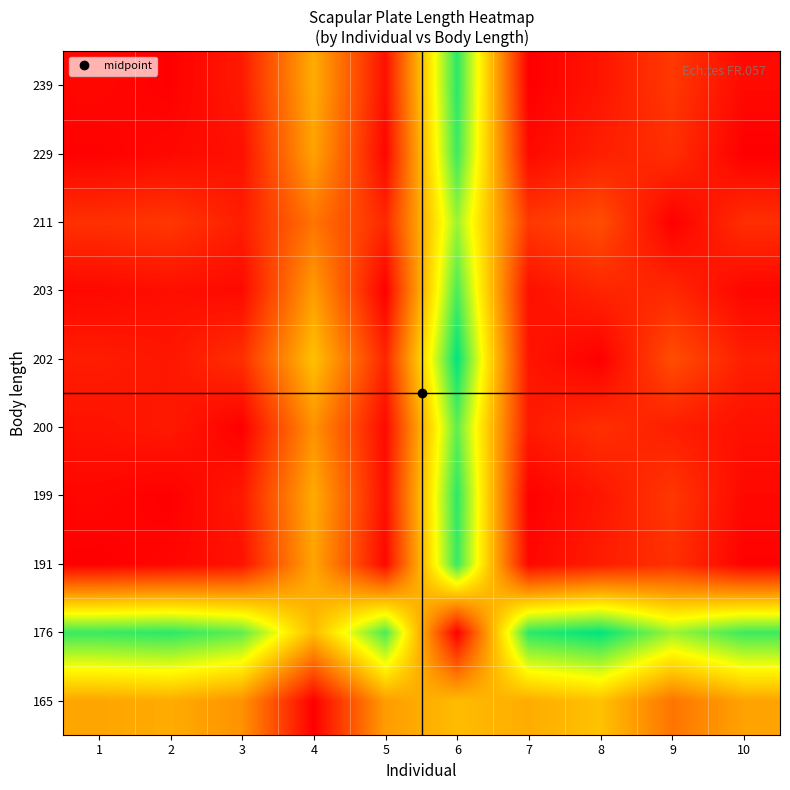

Reading right to left, what are all the values shown in this chart?

165: 10=0.0	9=0.0	8=0.0	7=0.0	6=0.0	5=0.0	4=0.0	3=0.0	2=0.0	1=0.0
176: 10=0.0	9=0.0	8=0.0	7=0.0	6=0.0	5=0.0	4=0.0	3=0.0	2=0.0	1=0.0
191: 10=0.0	9=0.0	8=0.0	7=0.0	6=0.0	5=0.0	4=0.0	3=0.0	2=0.0	1=0.0
199: 10=0.0	9=0.0	8=0.0	7=0.0	6=0.0	5=0.0	4=0.0	3=0.0	2=0.0	1=0.0
200: 10=0.0	9=0.0	8=0.0	7=0.0	6=0.0	5=0.0	4=0.0	3=0.0	2=0.0	1=0.0
202: 10=0.0	9=0.0	8=0.0	7=0.0	6=0.0	5=0.0	4=0.0	3=0.0	2=0.0	1=0.0
203: 10=0.0	9=0.0	8=0.0	7=0.0	6=0.0	5=0.0	4=0.0	3=0.0	2=0.0	1=0.0
211: 10=0.0	9=0.0	8=0.0	7=0.0	6=0.0	5=0.0	4=0.0	3=0.0	2=0.0	1=0.0
229: 10=0.0	9=0.0	8=0.0	7=0.0	6=0.0	5=0.0	4=0.0	3=0.0	2=0.0	1=0.0
239: 10=0.0	9=0.0	8=0.0	7=0.0	6=0.0	5=0.0	4=0.0	3=0.0	2=0.0	1=0.0